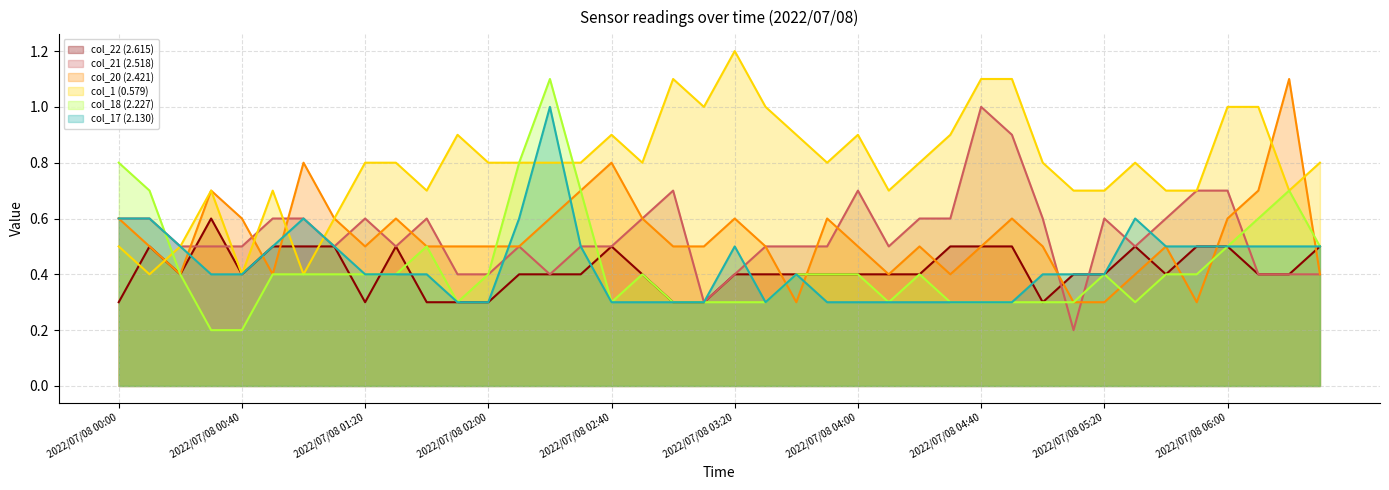

What is the value of the col_1 (0.579) point at the 31st from the left?

0.8